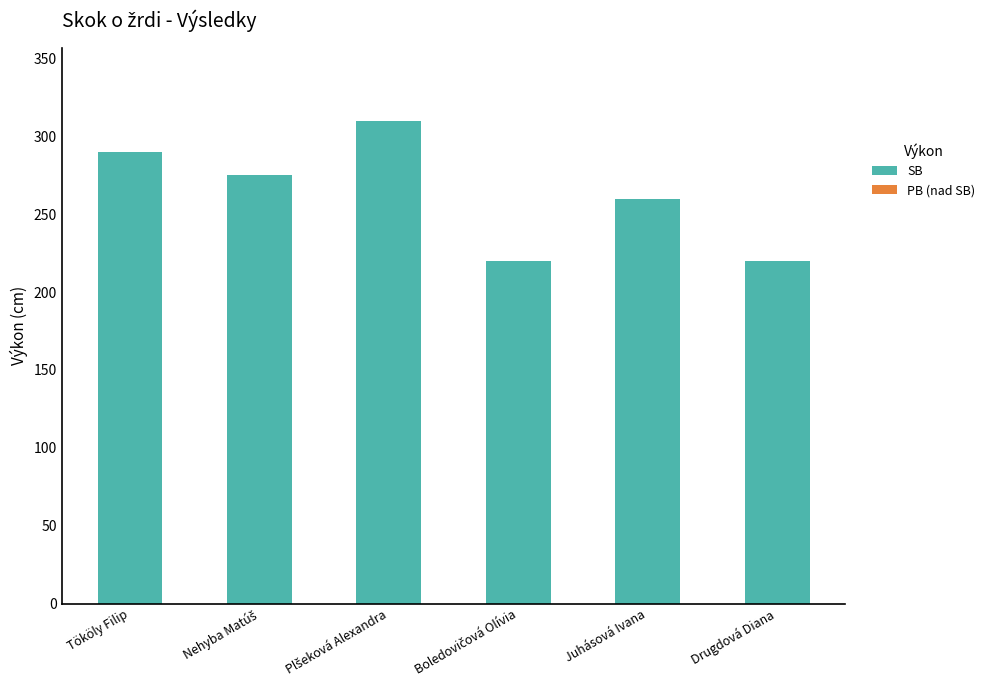

What is the value of the 6th bar from the left?

220